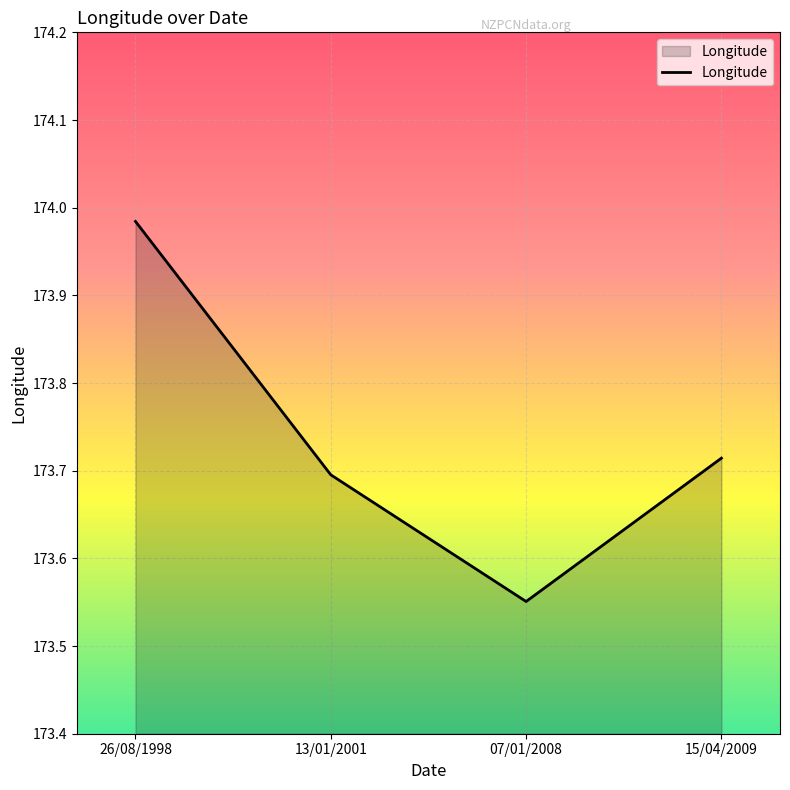

What position from the right is 07/01/2008?

2